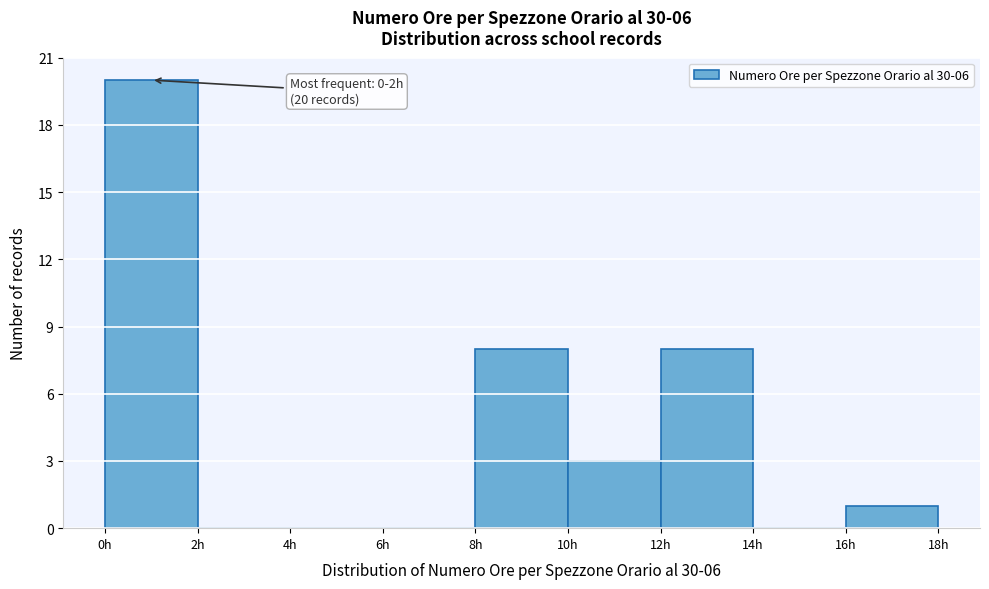

Over which range of the x-axis is the bar tallest?

0 to 2